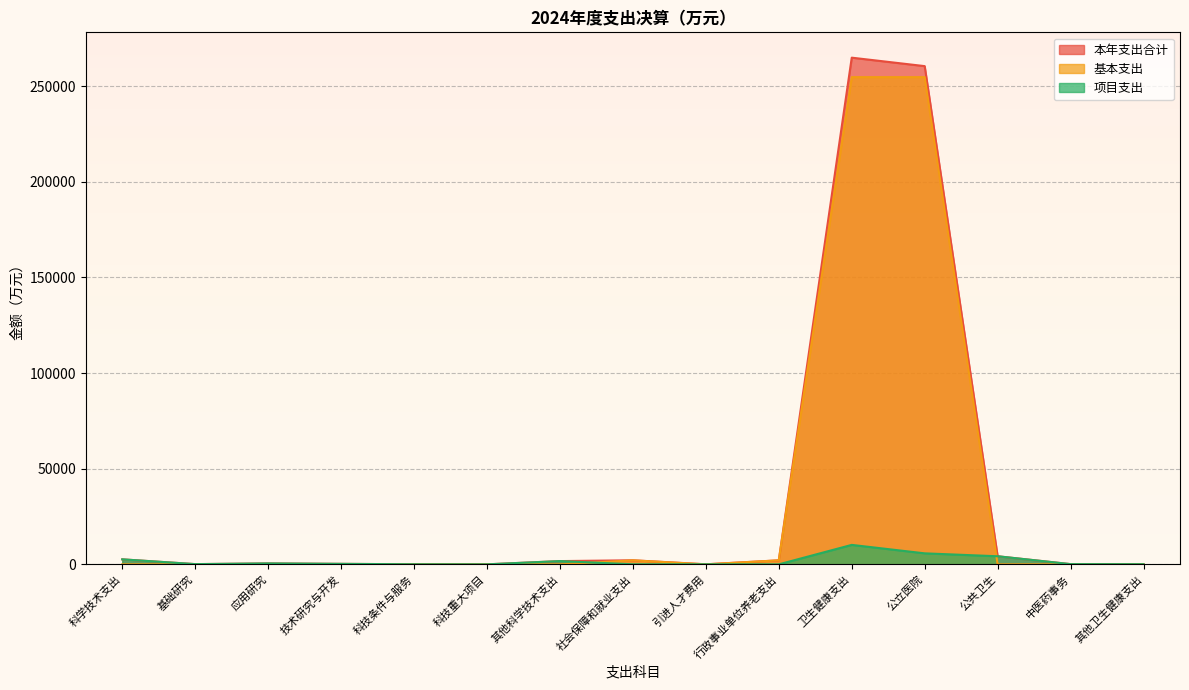

Which series changed the most between 其他科学技术支出 and 其他卫生健康支出?

本年支出合计